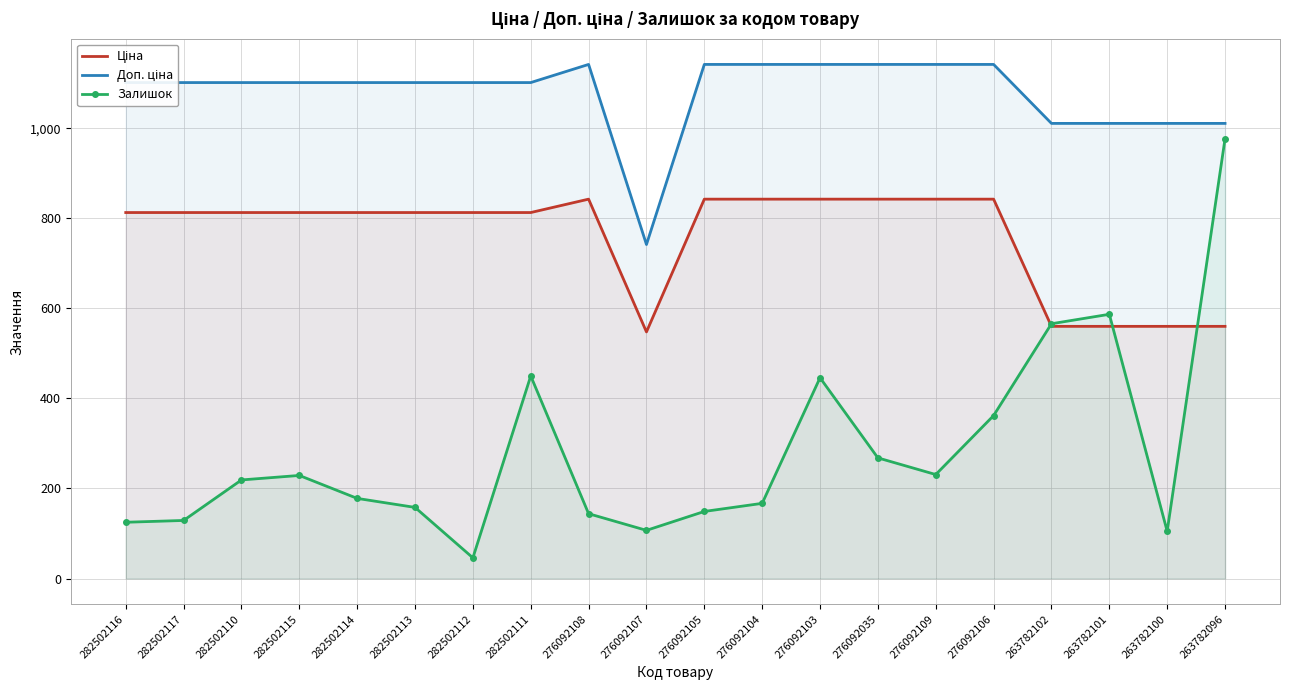

True or false: Доп. ціна has a value of 1101.8 at 282502111.

True